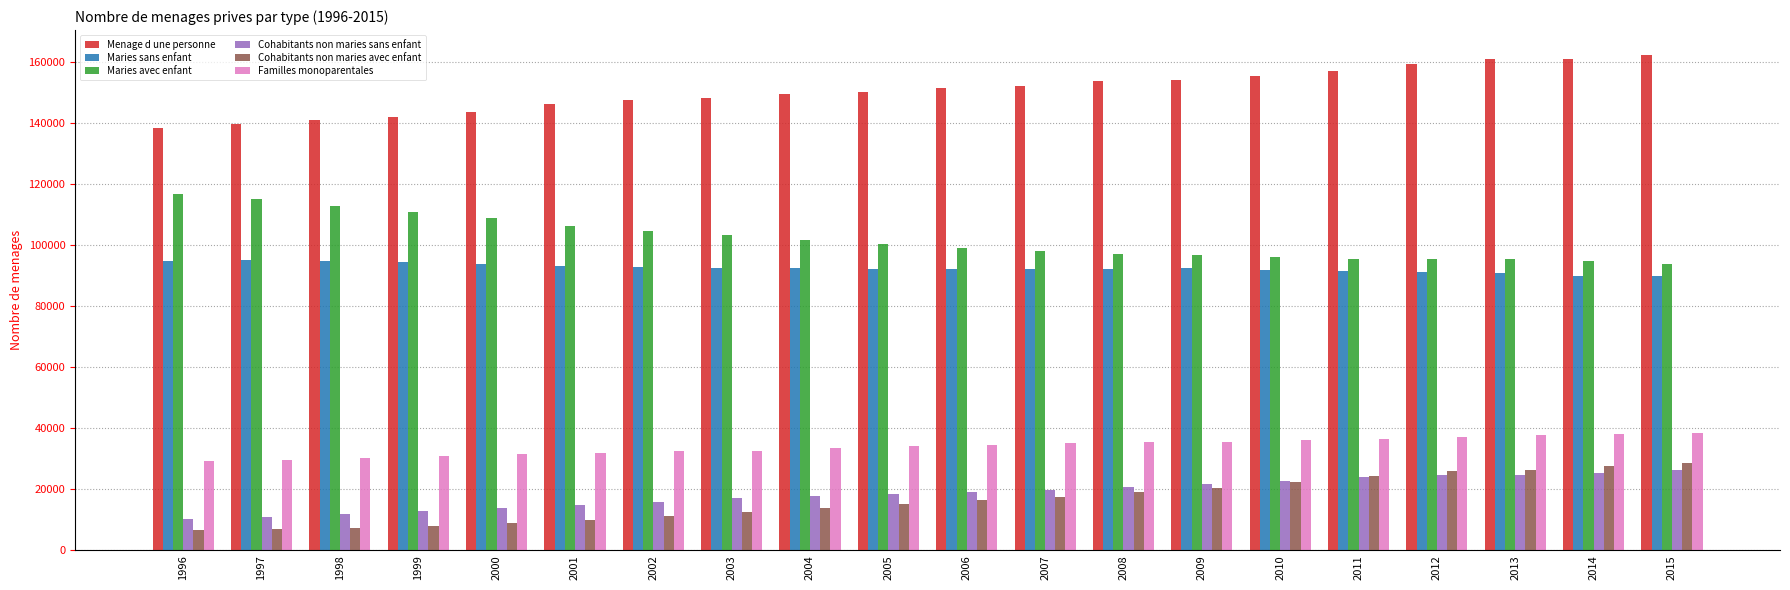

What is the maximum value for Menage d une personne?

162424